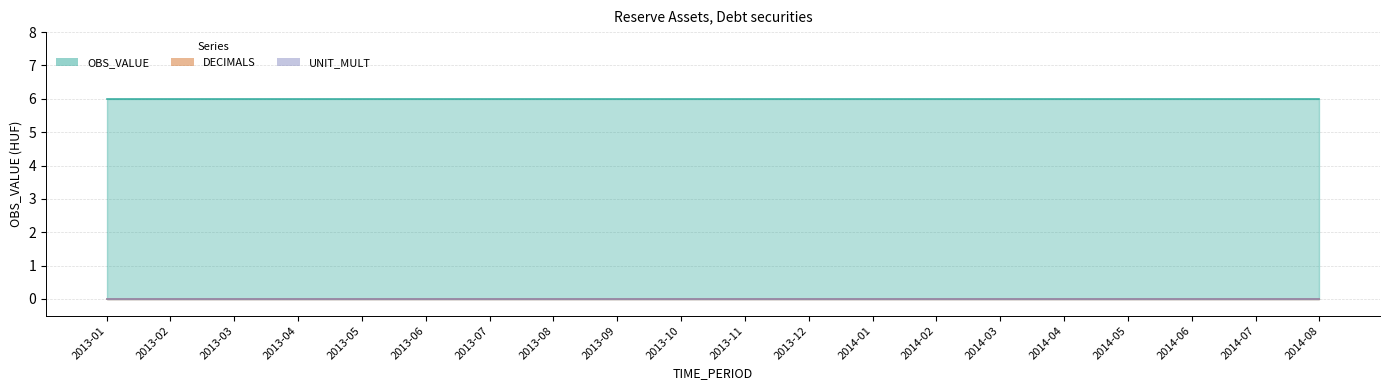

True or false: UNIT_MULT has more than 2 points higher than both neighbors.

False